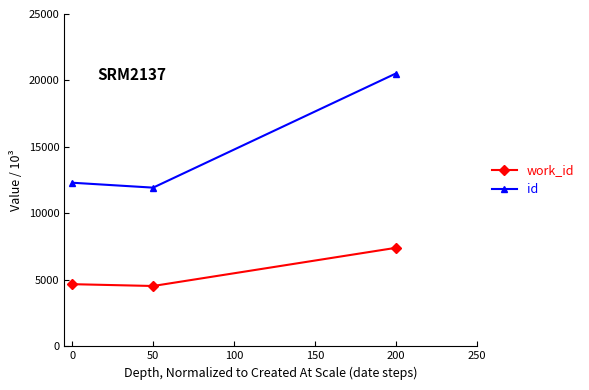

Which series has the largest range (max minus min)?

id